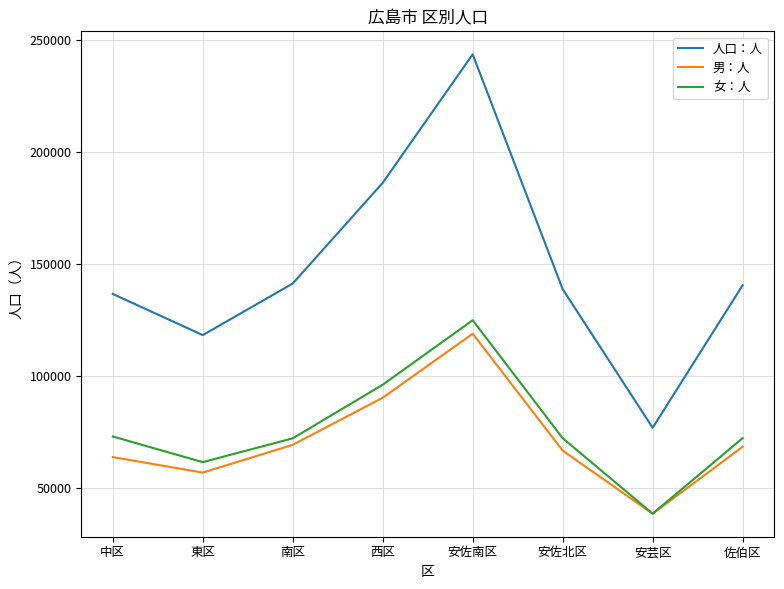

At how many categories does at least one series exceed 161675?

2